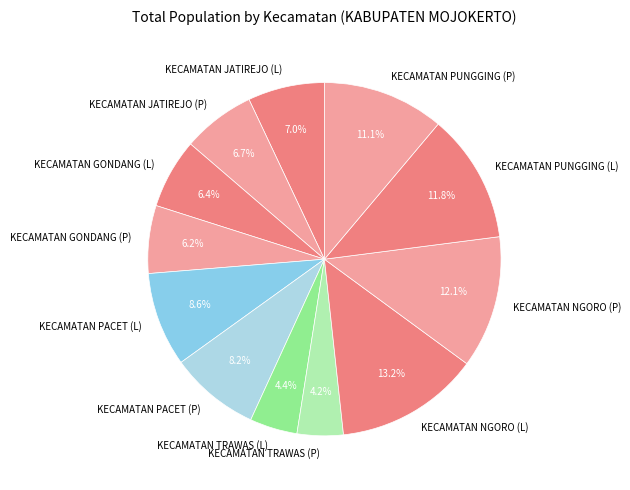

Is the sum of KECAMATAN TRAWAS (L) and KECAMATAN NGORO (P) greater than half?

No